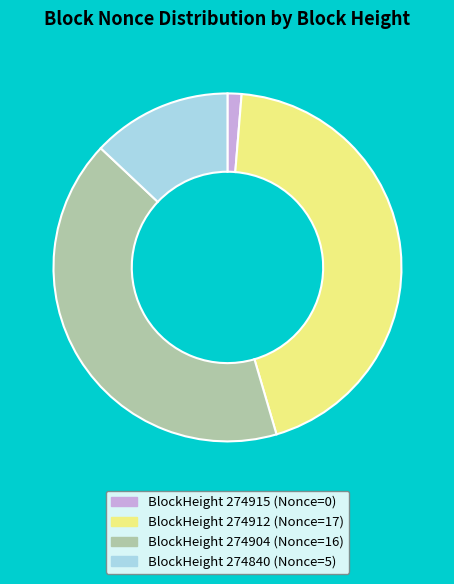

Count the number of slices in the pie.

4